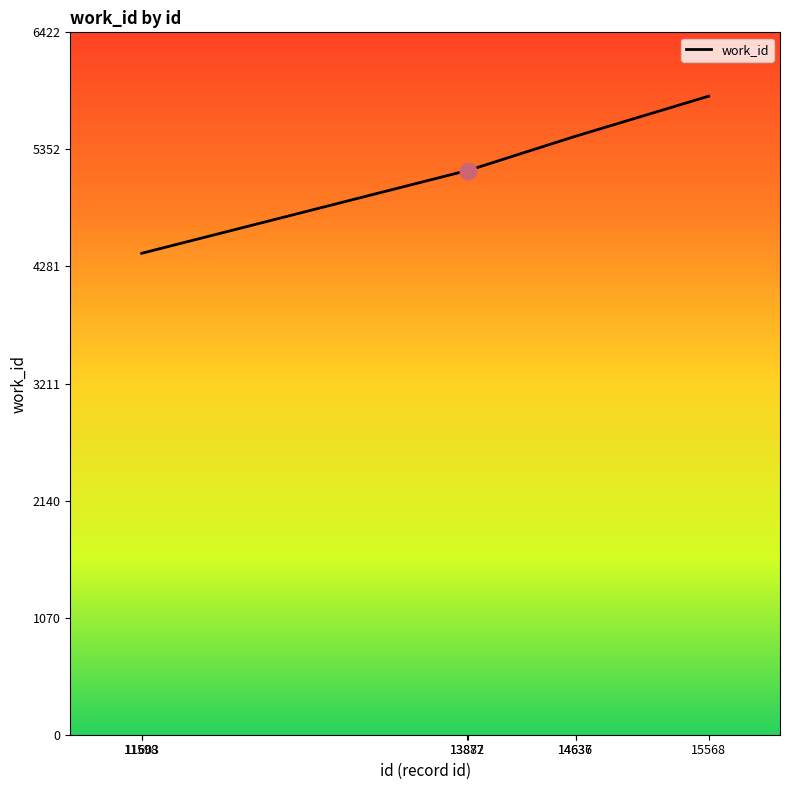

What is the difference between the maximum and minimum values?

1437